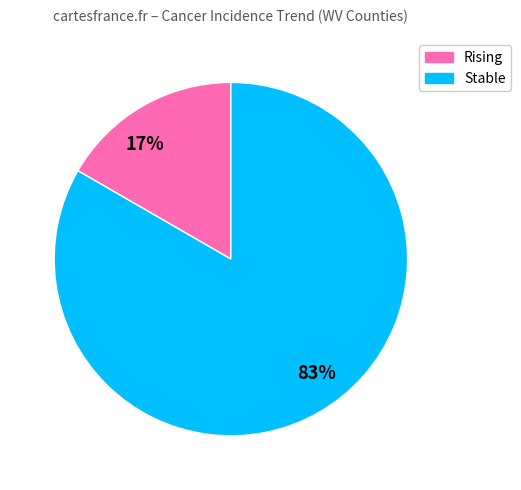

To the nearest percent, what portion does Stable represent?

83%